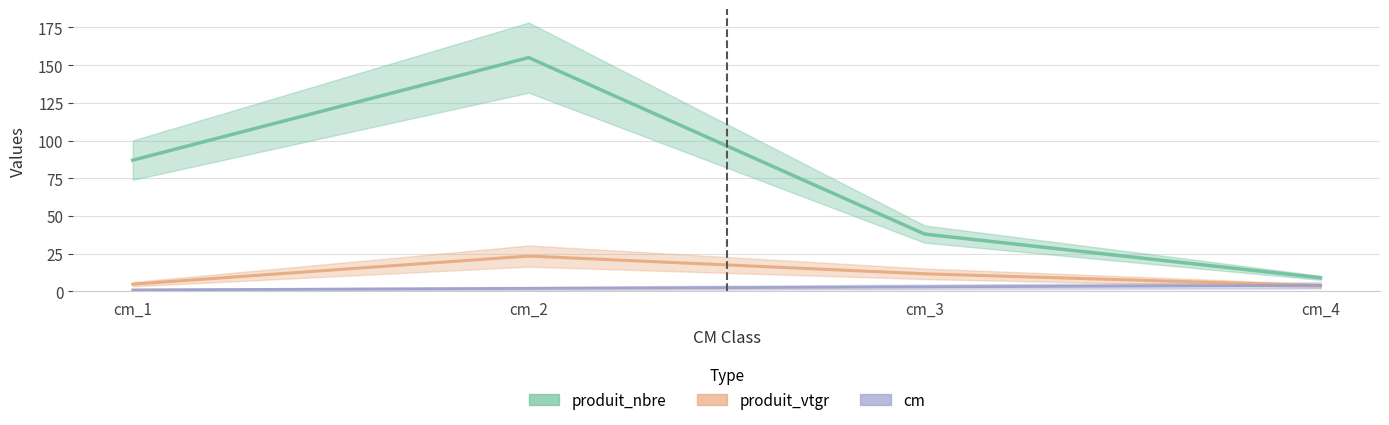

At which category is the sum across all series the highest?

cm_2